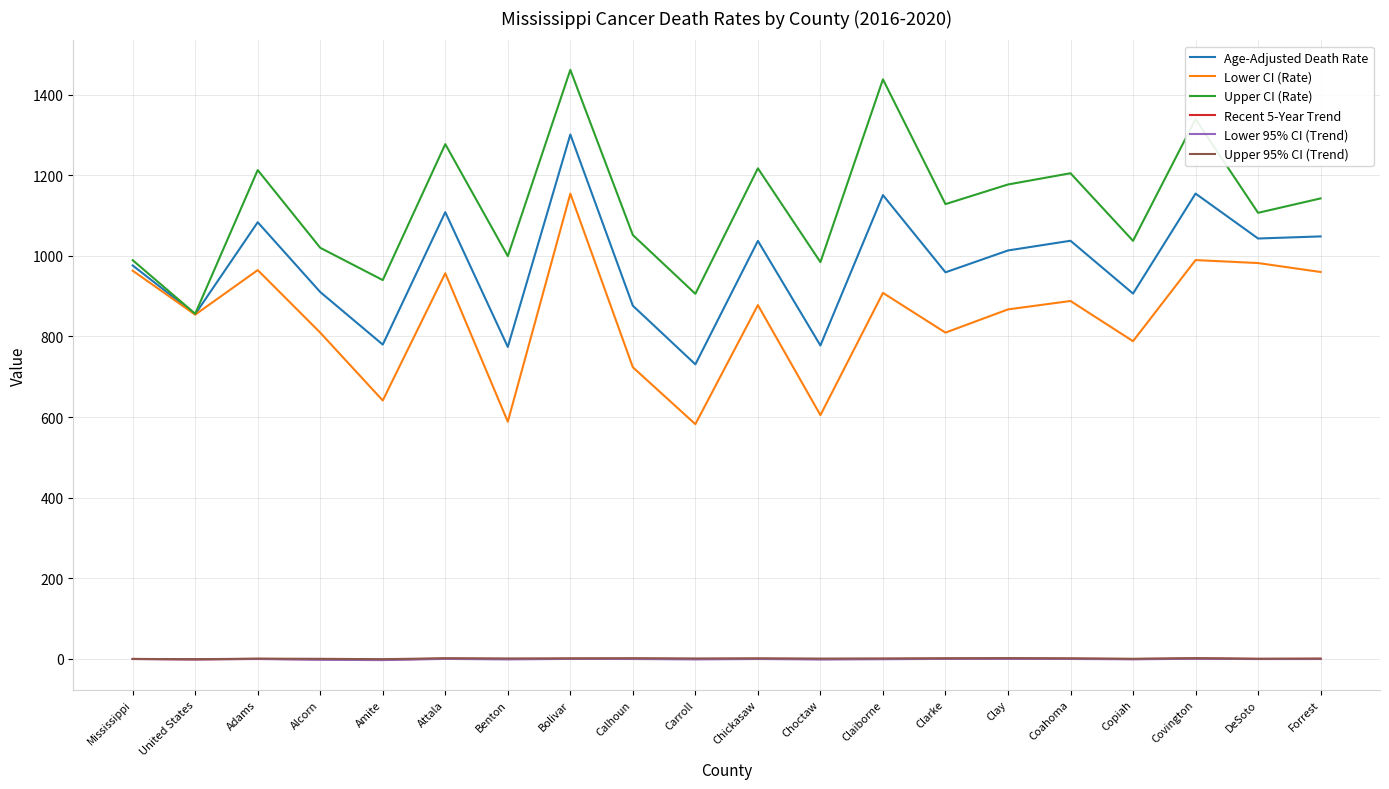

Is this an area chart (filled region under the line)?

No